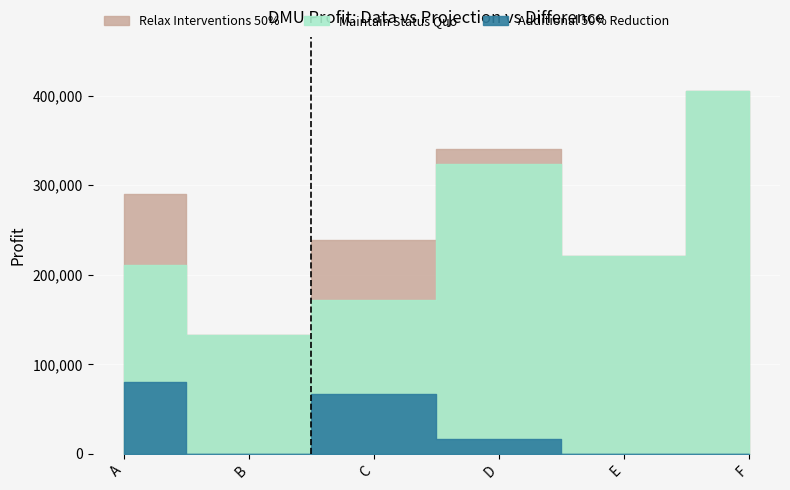

What is the total value across all series at E?

442480.0